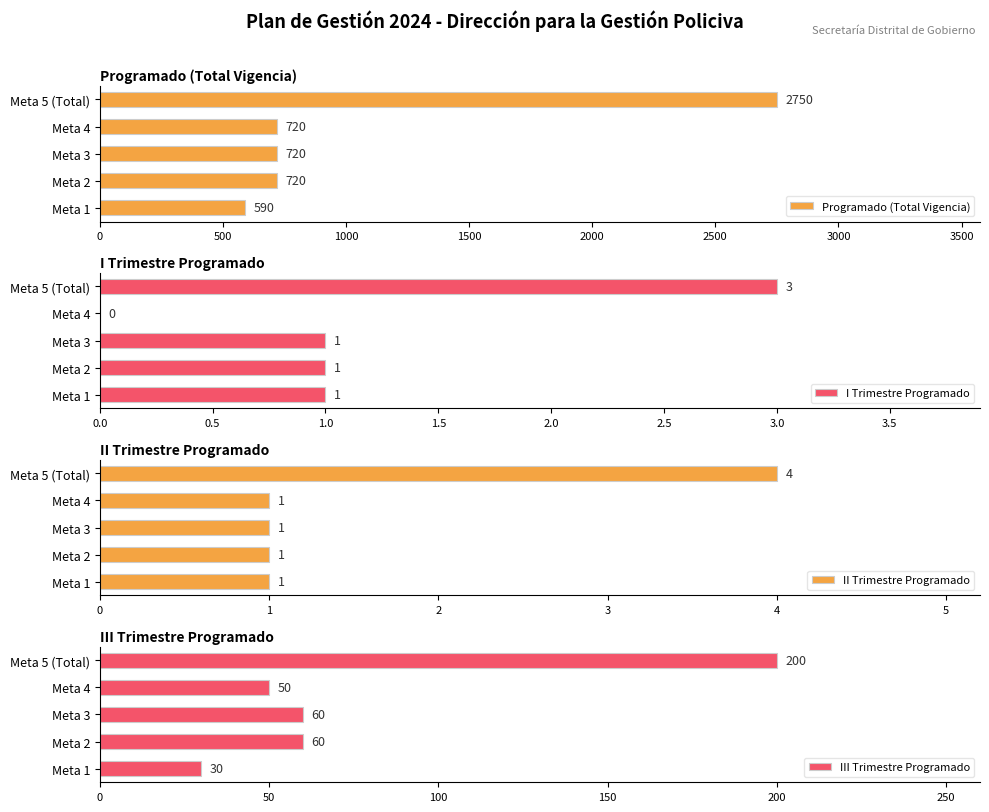

What value does the III Trimestre Programado series have at Meta 2, to the nearest 10?

60